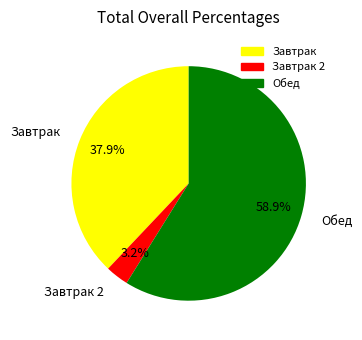

Is Завтрак the majority of the pie?

No